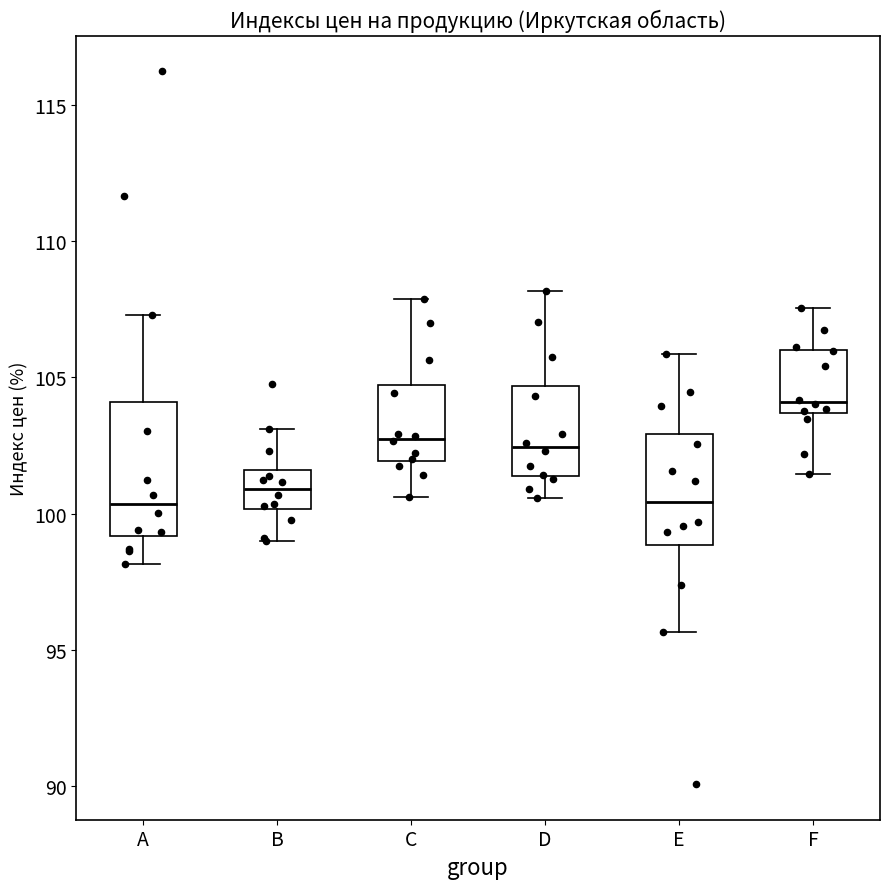

Which box is the tallest, from its lower edge to its upper edge?

A